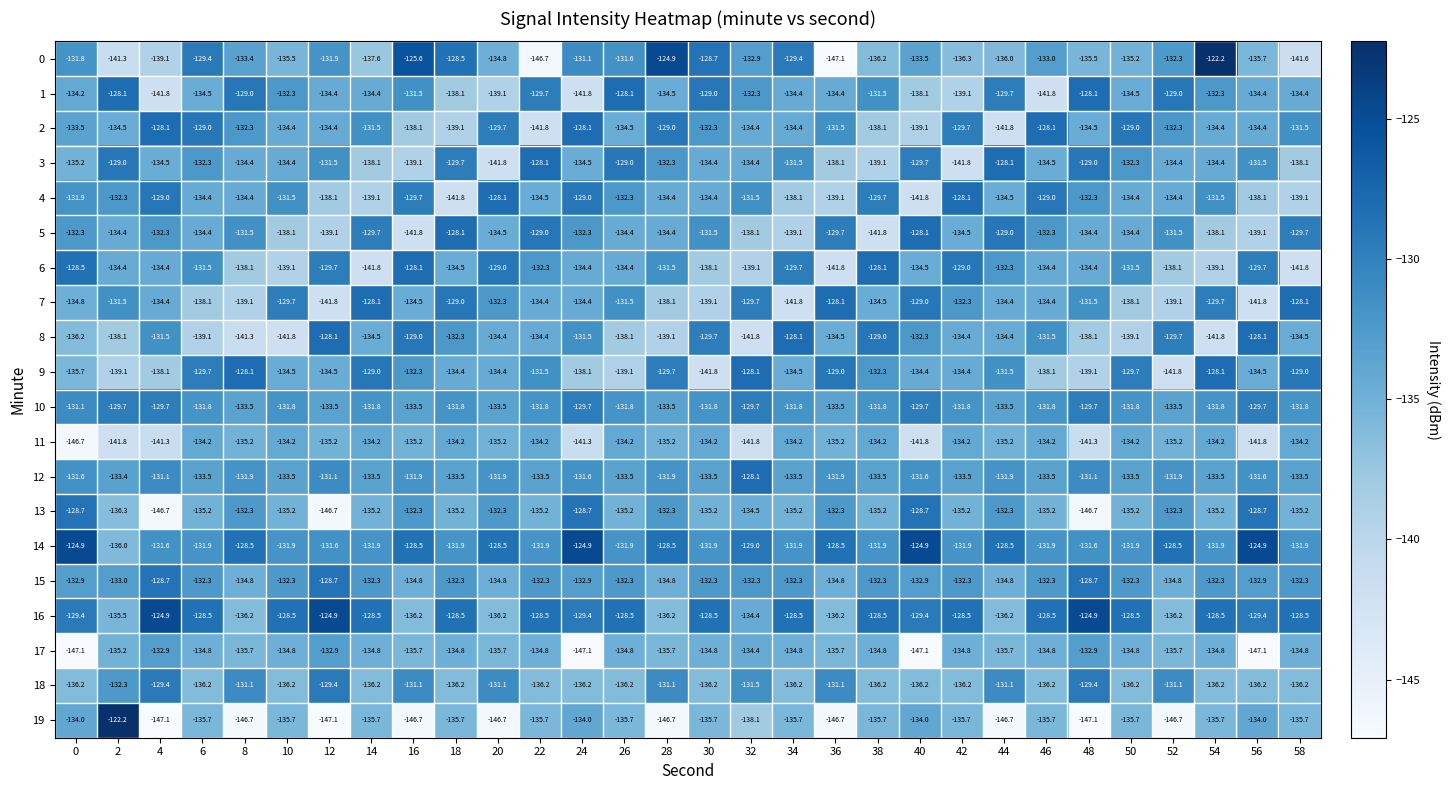

Between 38 and 52, which series saw the biggest shift?

19